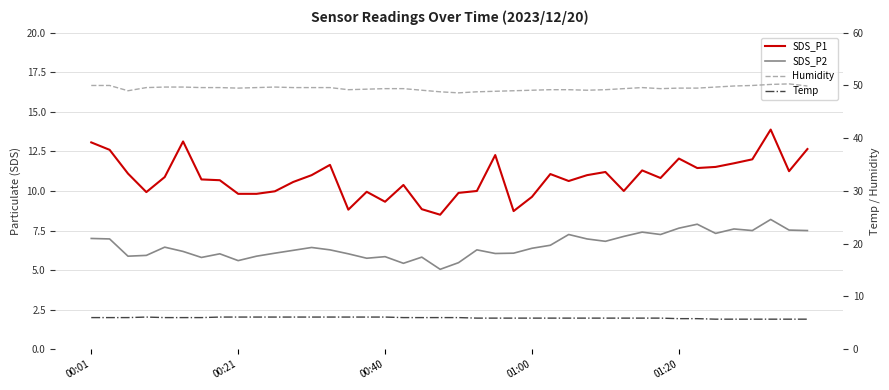

True or false: Temp has a value of 6.0 at 17.

True